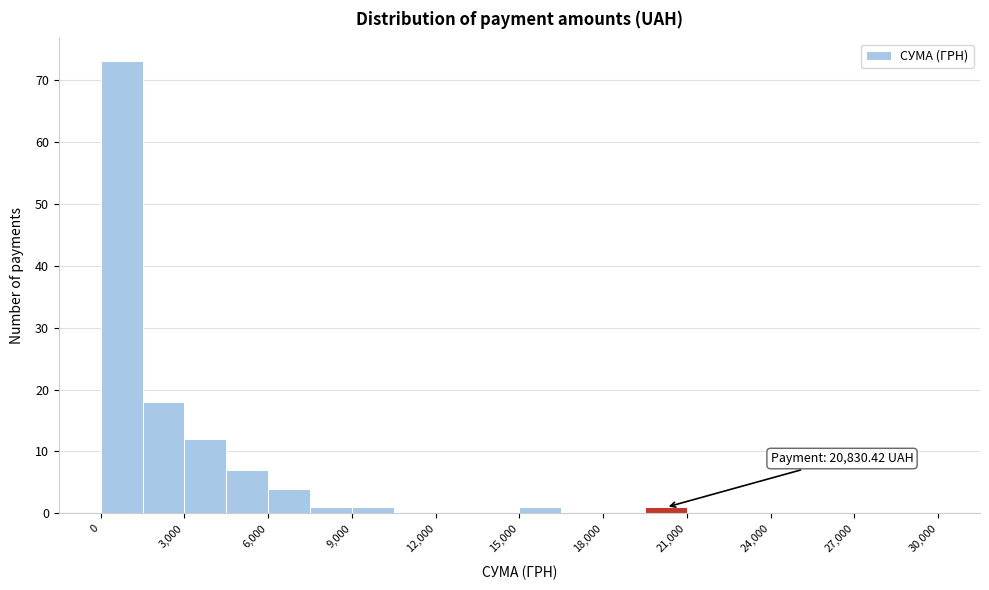

Read against the x-axis, roughly where is the centre of the tallest bar?

1000